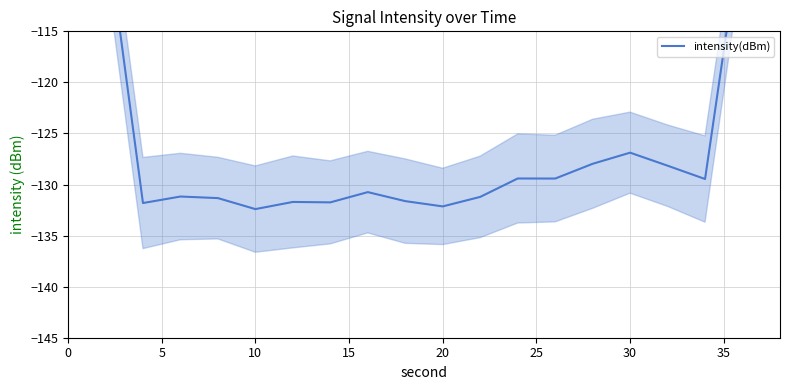

What is the value of the 6th point from the left?

-132.4